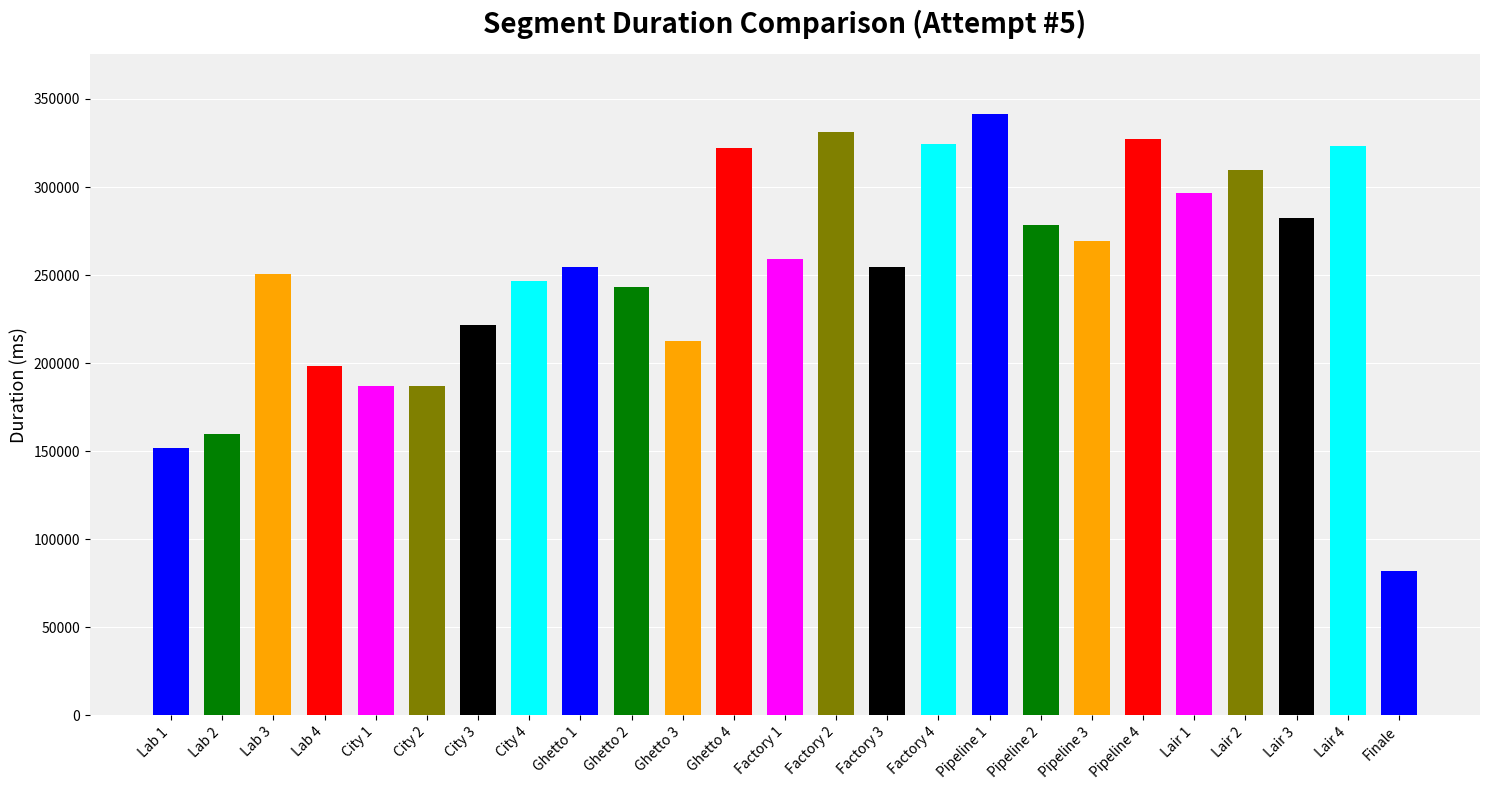

The chart shows a value of 564610 at Factory 2. True or false?

False